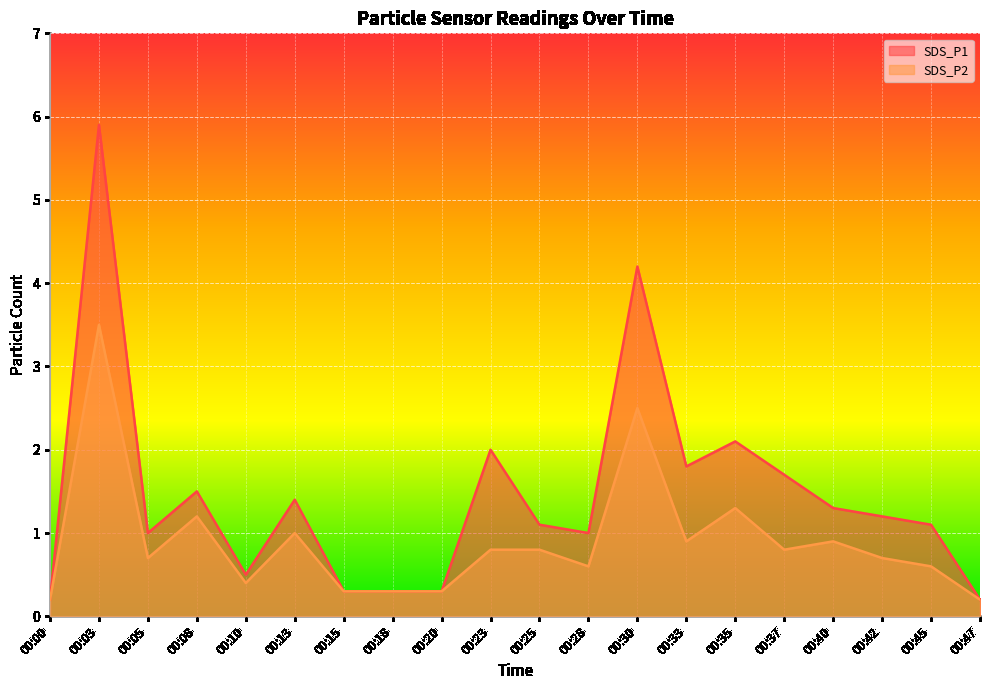

Which series has the largest total across all categories?

SDS_P1